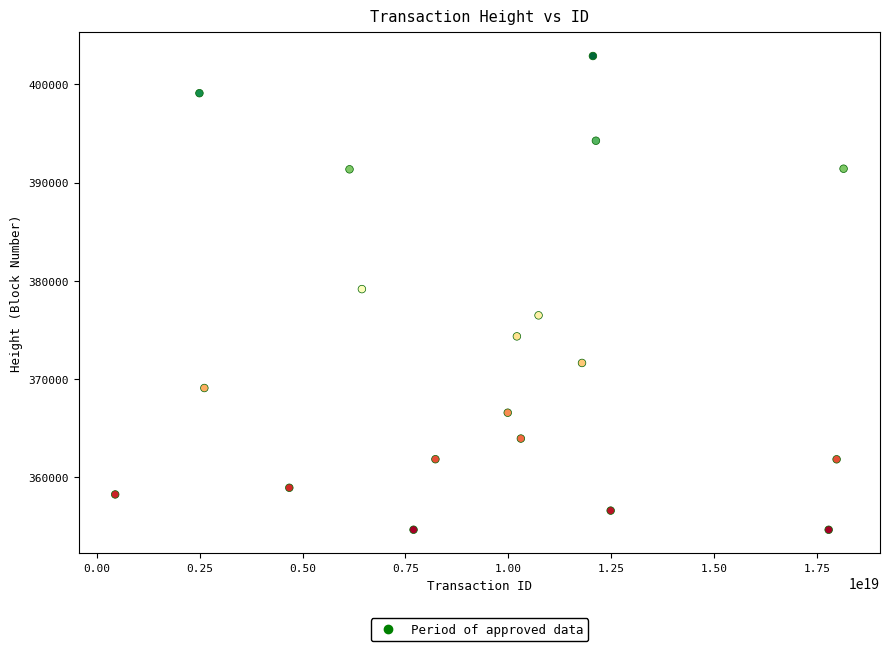

What is the range of Y values (max minus min)?

48240